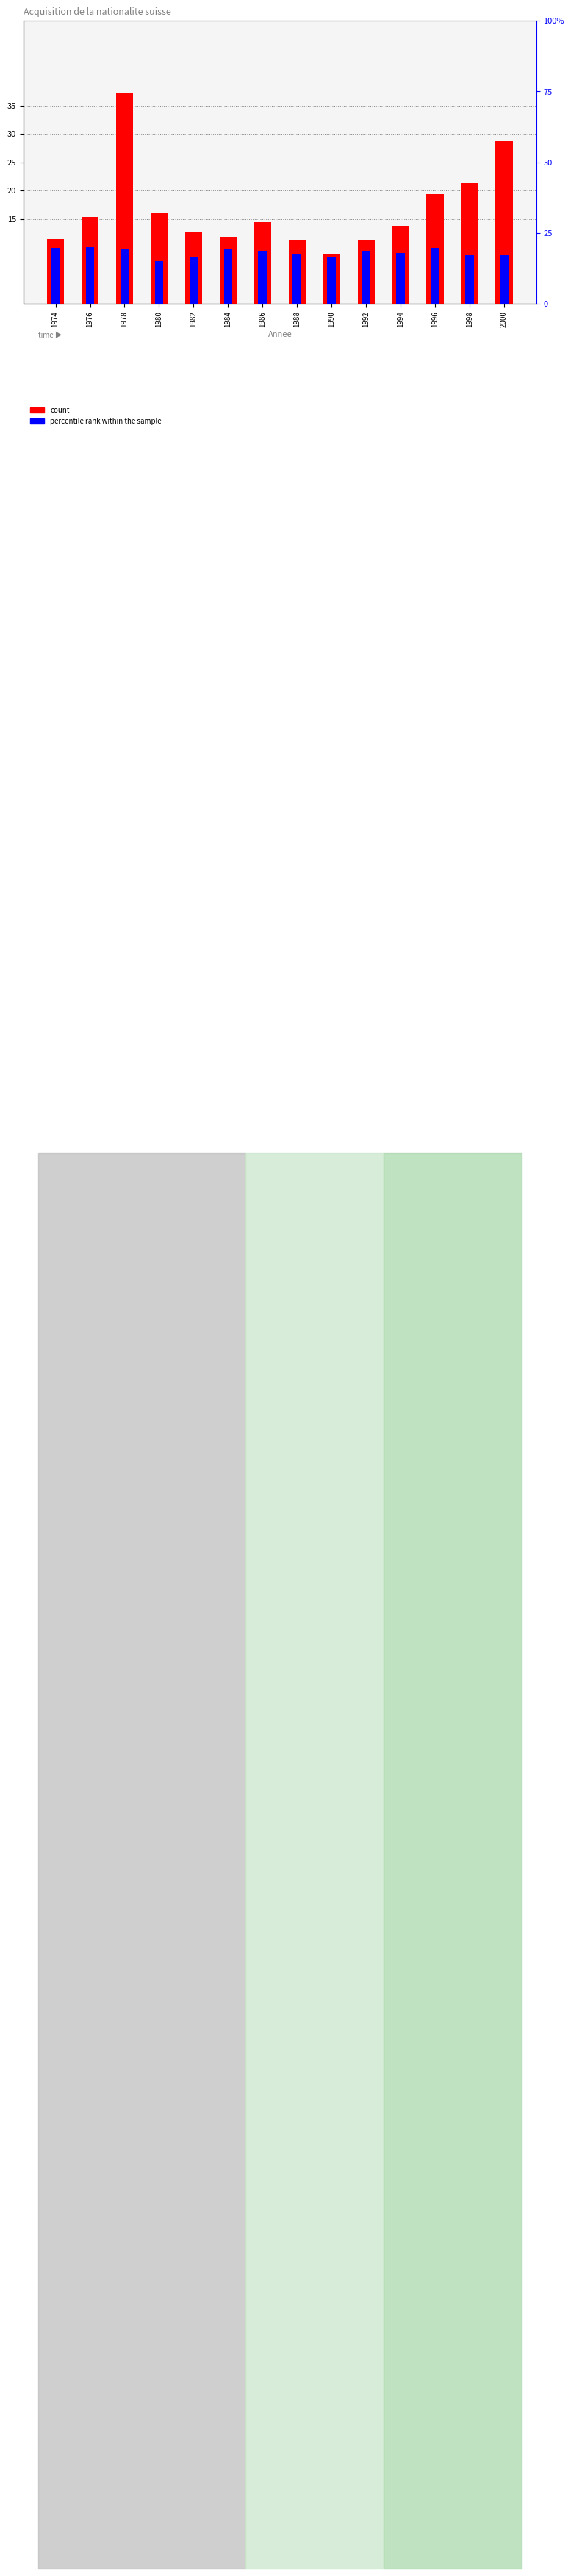

Between 1994 and 2000, which series saw the biggest shift?

count